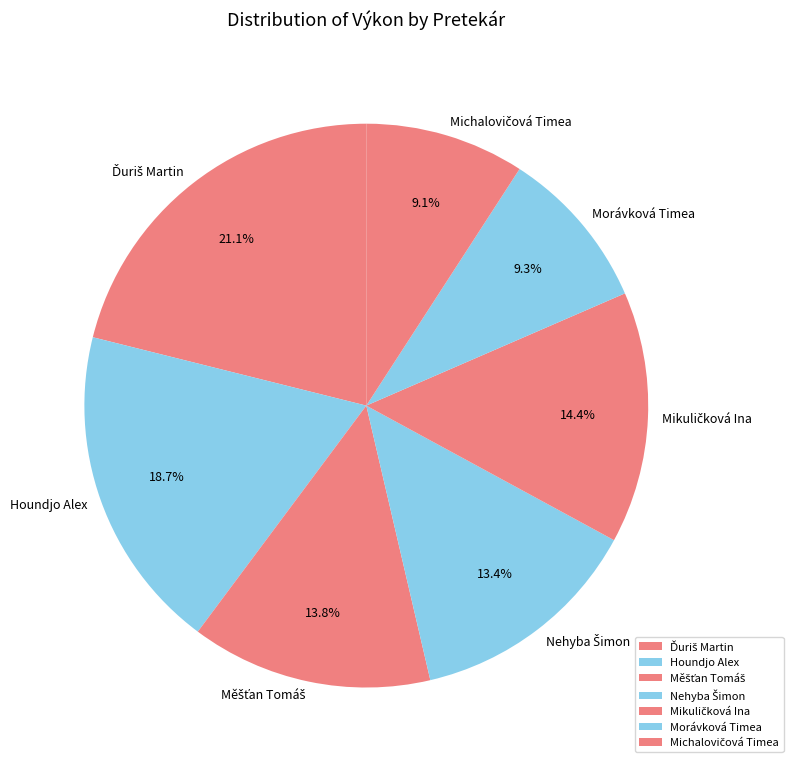

What is the ratio of the value at Morávková Timea to the value at Houndjo Alex?

0.5